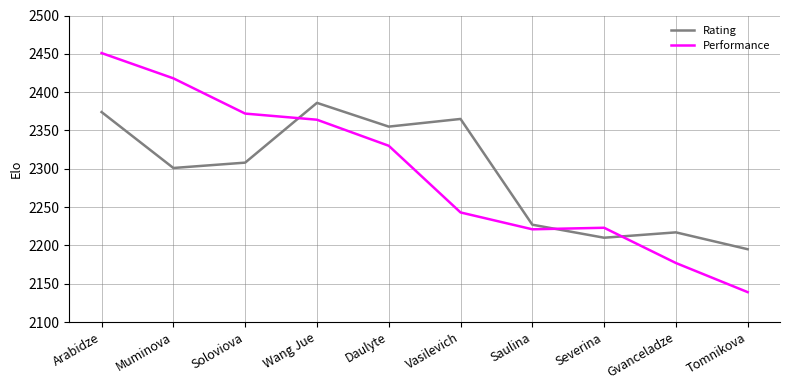

What is the maximum value for Performance?

2451